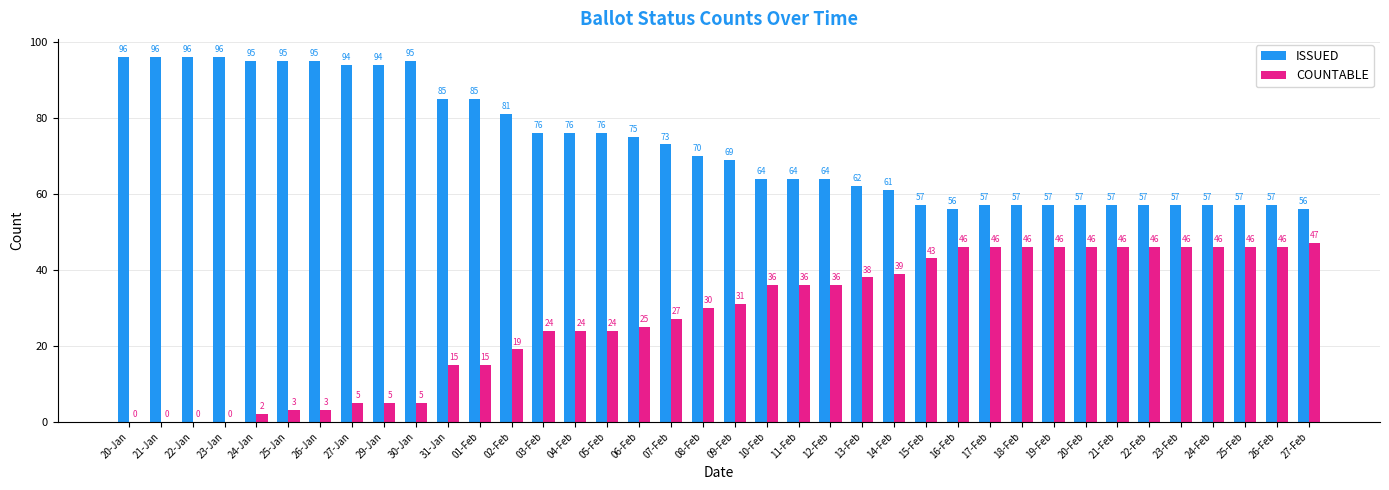

At which label does ISSUED first exceed 70?

20-Jan